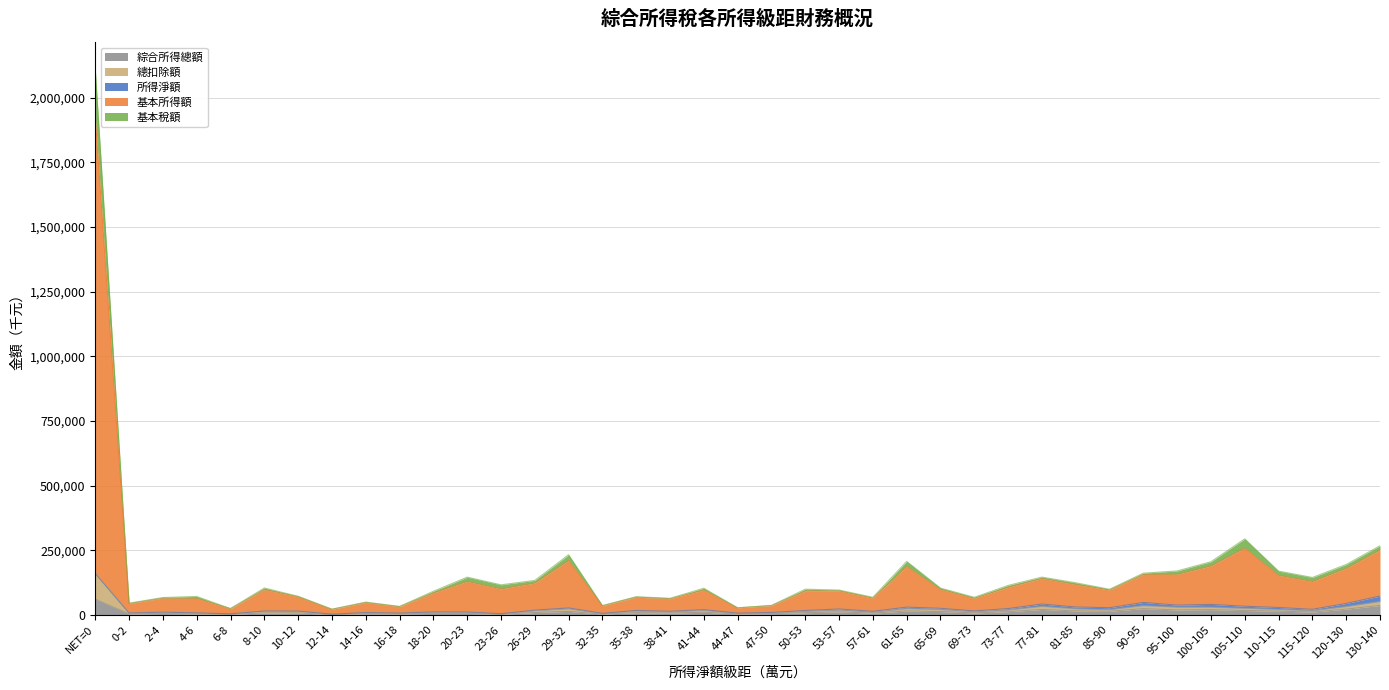

Is it true that 總扣除額 equals 40675 at 8-10?

False